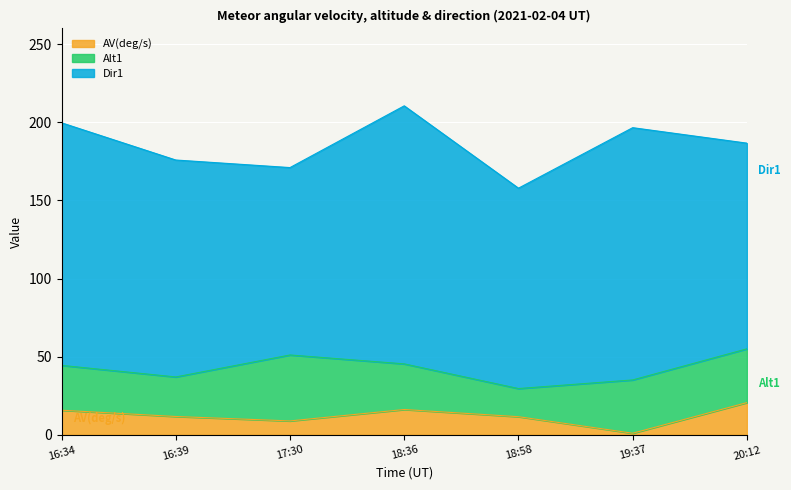

Reading left to right, list all the values displayed in this chart.

AV(deg/s): 16:34=15.8	16:39=11.7	17:30=8.9	18:36=16.2	18:58=11.6	19:37=1.0	20:12=20.6
Alt1: 16:34=28.7	16:39=25.3	17:30=42.2	18:36=29.2	18:58=18.0	19:37=34.1	20:12=34.4
Dir1: 16:34=155.2	16:39=138.8	17:30=119.9	18:36=165.1	18:58=128.2	19:37=161.4	20:12=131.6